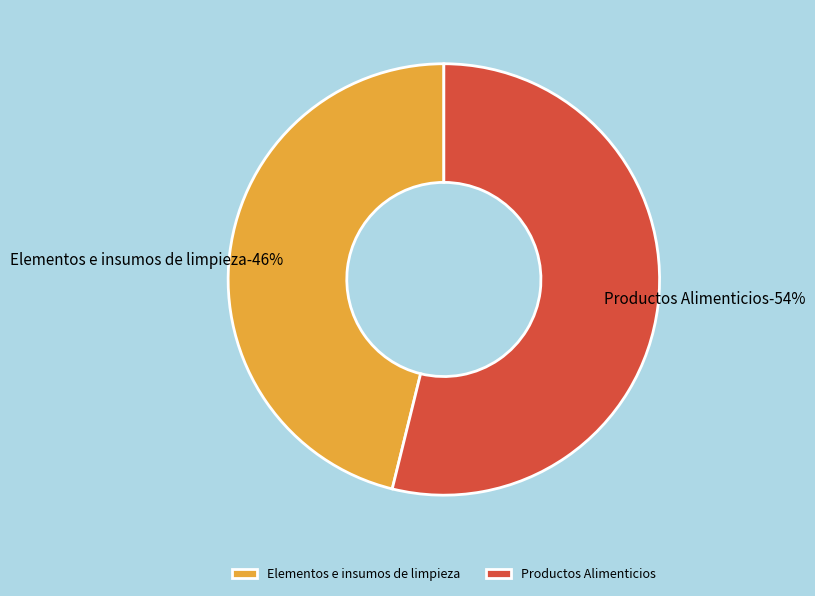

True or false: Elementos e insumos de limpieza accounts for 51% of the total.

False